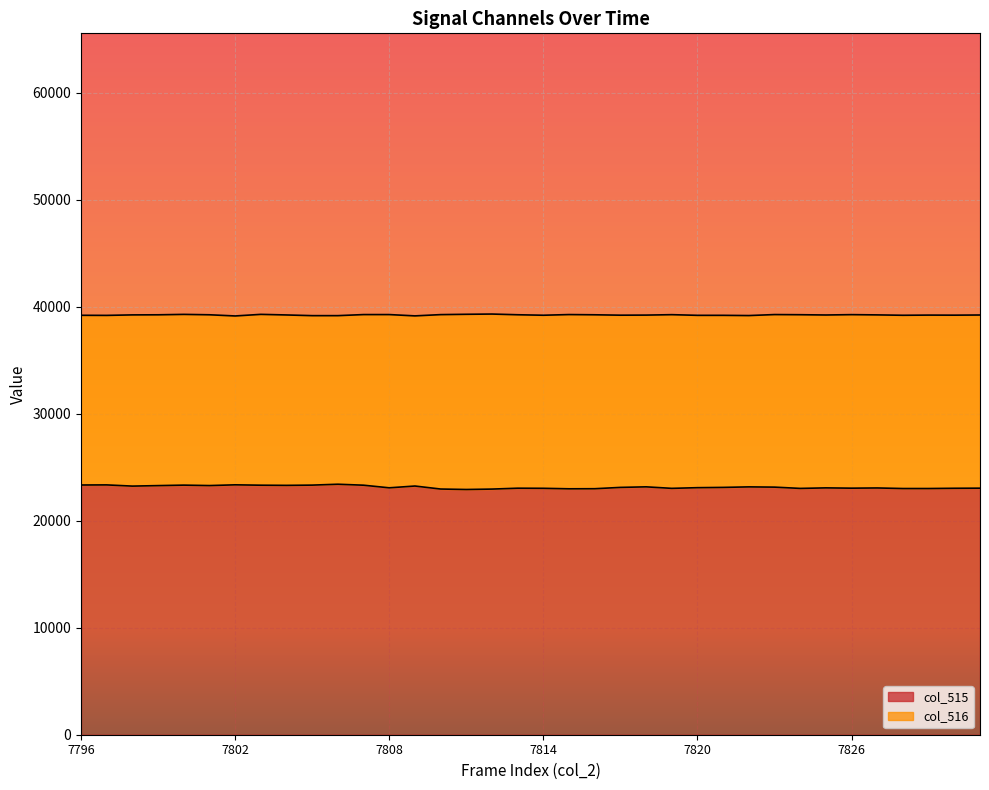

How many interior local peaks does the col_516 series have?

8